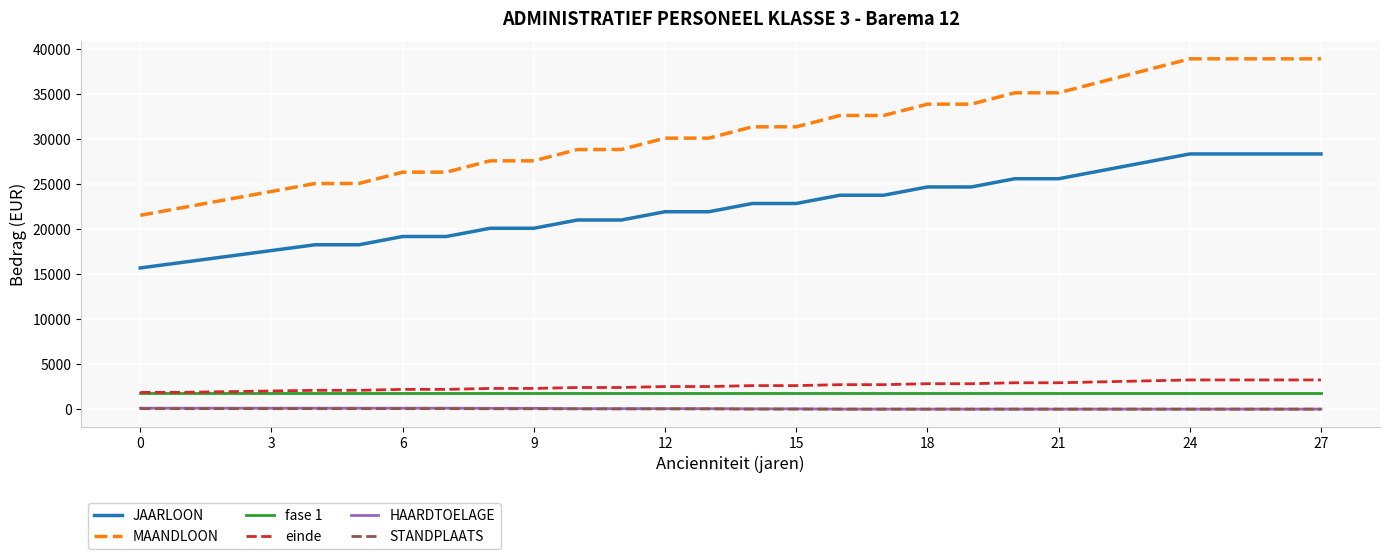

How many values in the MAANDLOON series are below 31355?

14